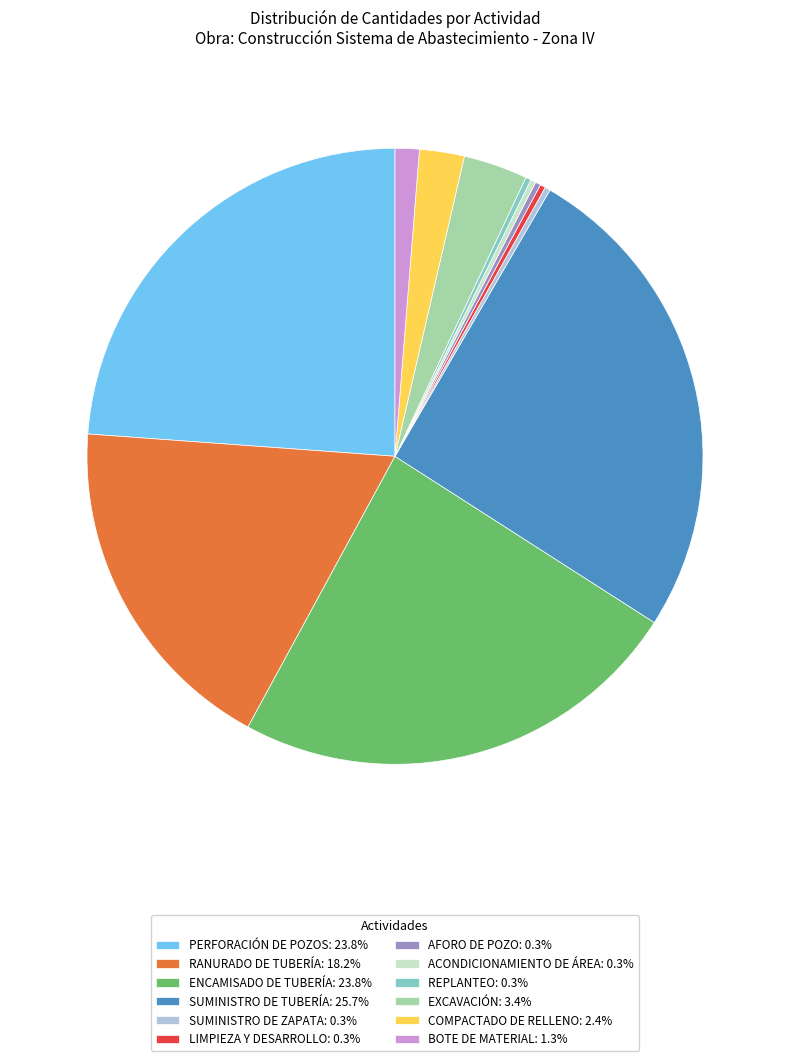

Does ACONDICIONAMIENTO DE ÁREA represent more than half of the total?

No